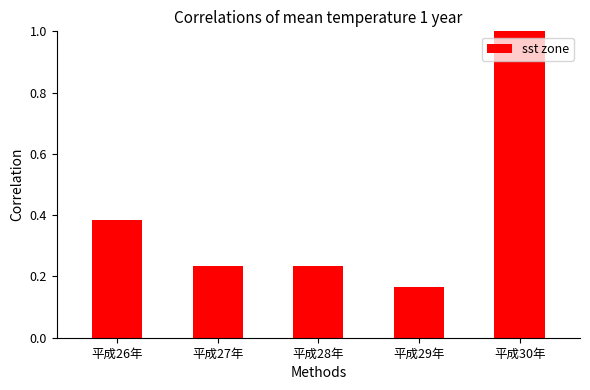

What is the change in value from 平成27年 to 平成29年?

-0.1